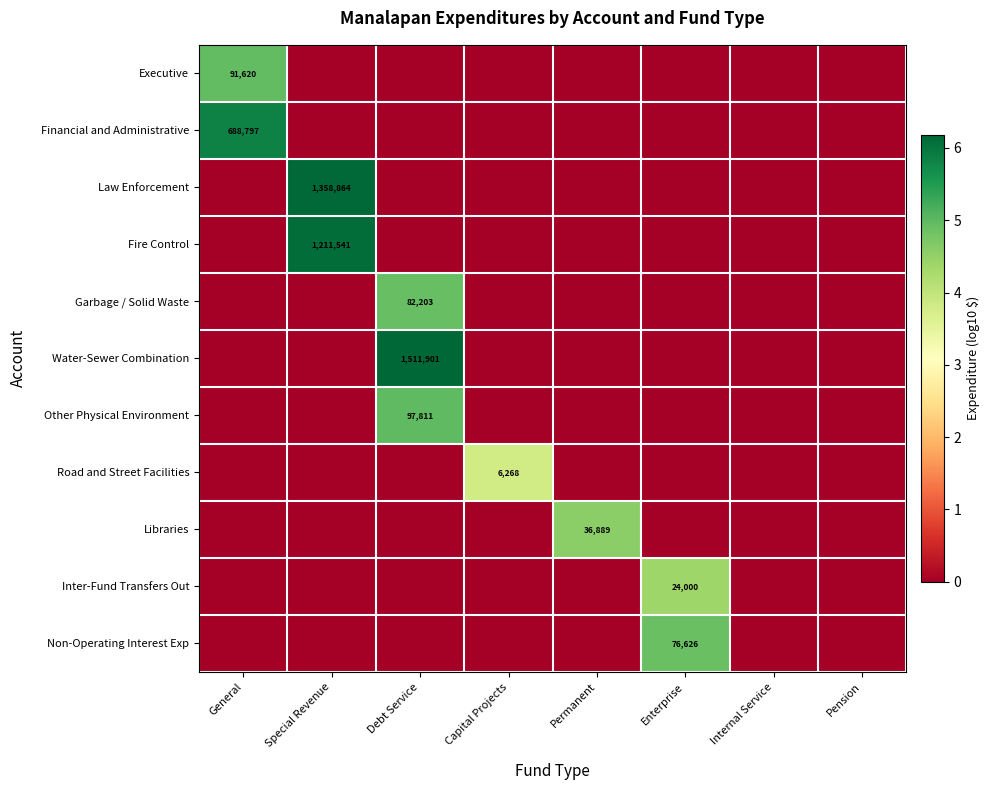

The value of Garbage / Solid Waste at Debt Service is 82203. True or false?

True